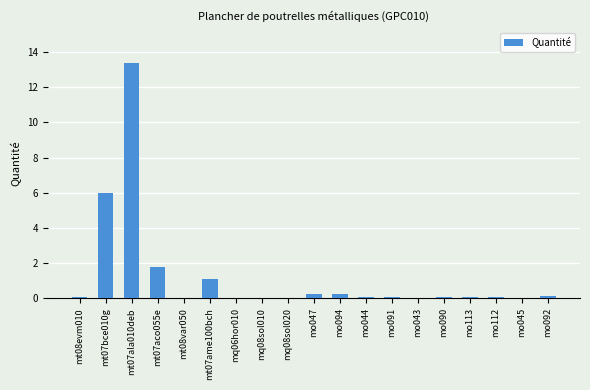

Count the number of categories in the chart.

19